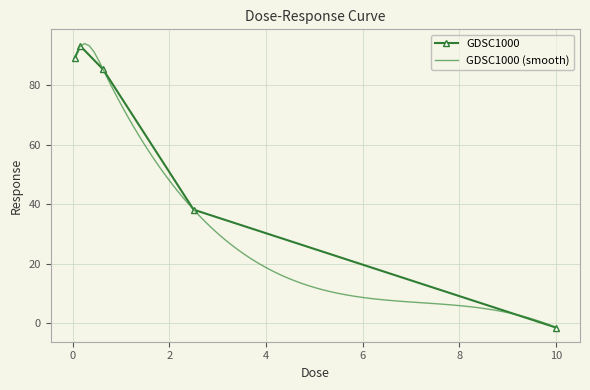

Where is the first local maximum?

0.15625